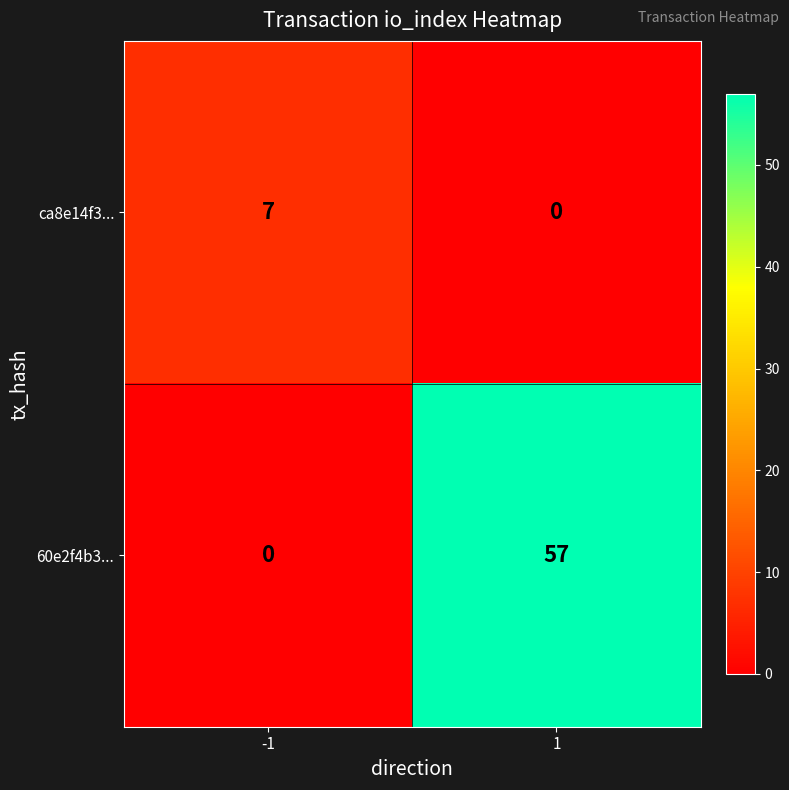

What is the sum of the ca8e14f3... values at -1 and 1?

7